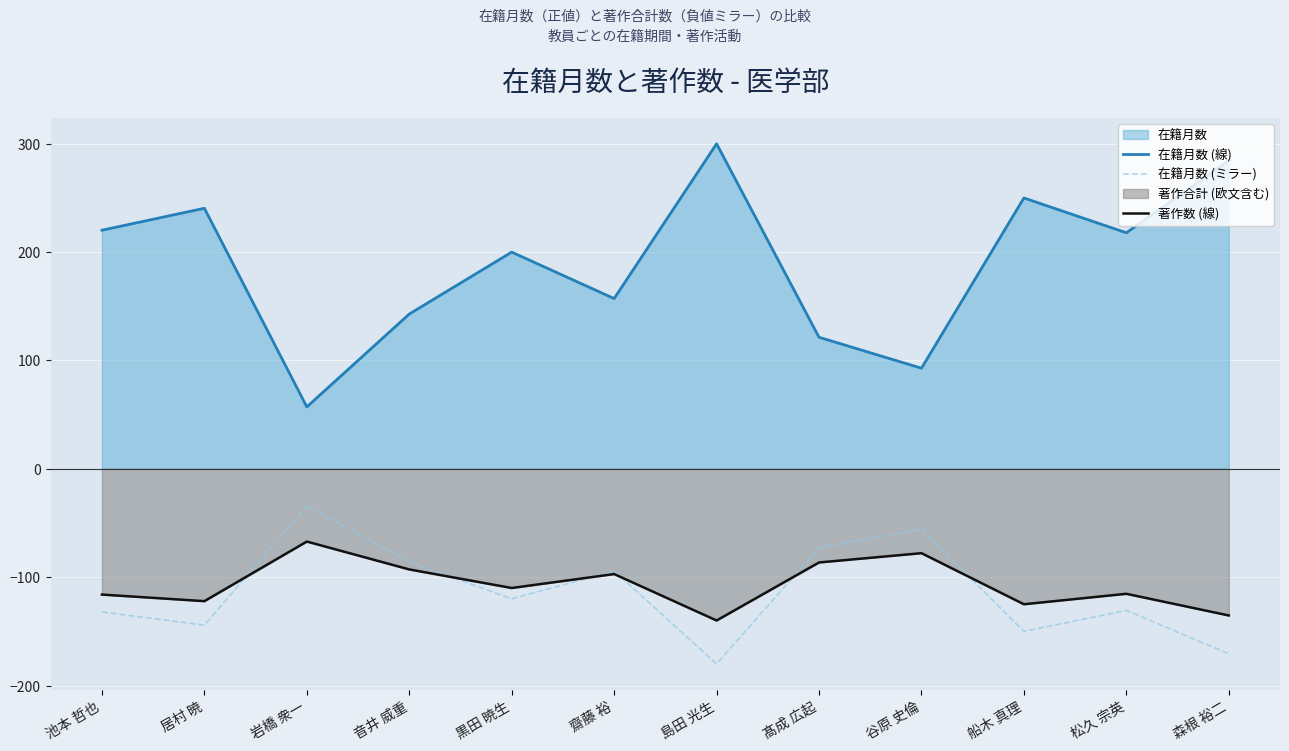

True or false: 在籍月数 (線) and 著作数 (線) intersect in this chart.

False